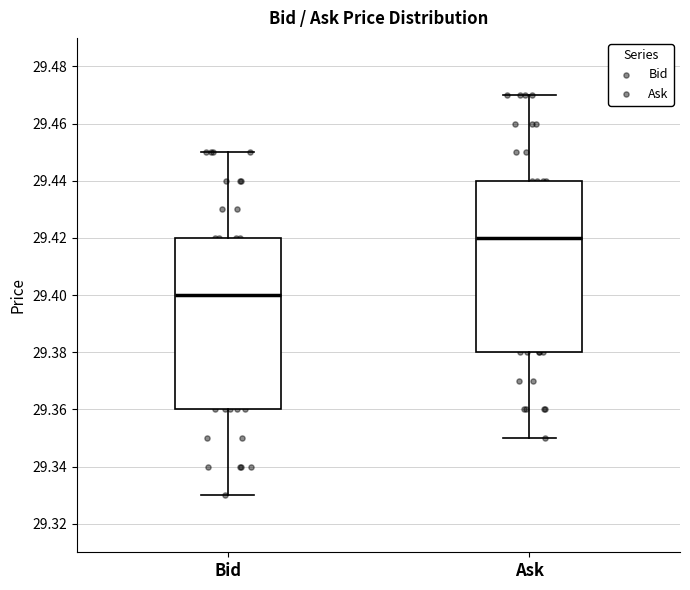

Reading left to right, read every box against the y-axis: the position of its median line, the range the box covers, and the ends of its whiskers. The values are not printed on the chart, so give them approximately, as read against the axis.

Bid: median 29.40, box 29.36 to 29.42, whiskers 29.33 to 29.45
Ask: median 29.42, box 29.38 to 29.44, whiskers 29.35 to 29.47